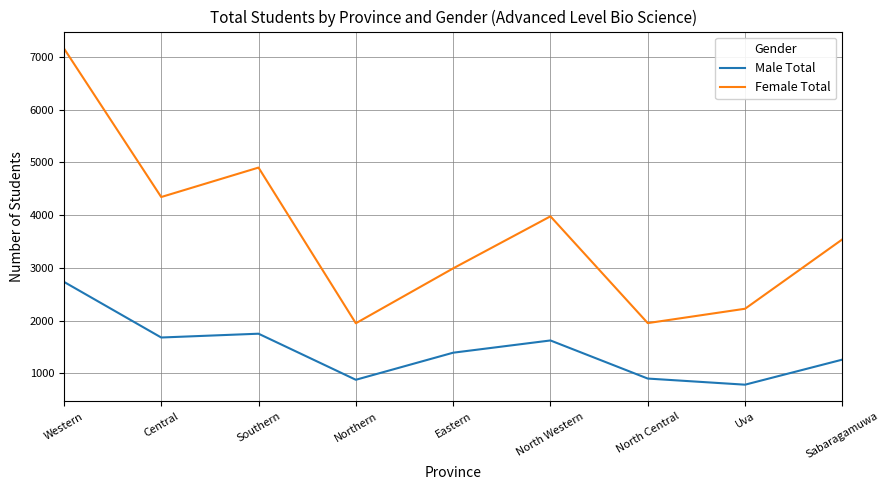

List the series in order of their peak value, lowest first.

Male Total, Female Total